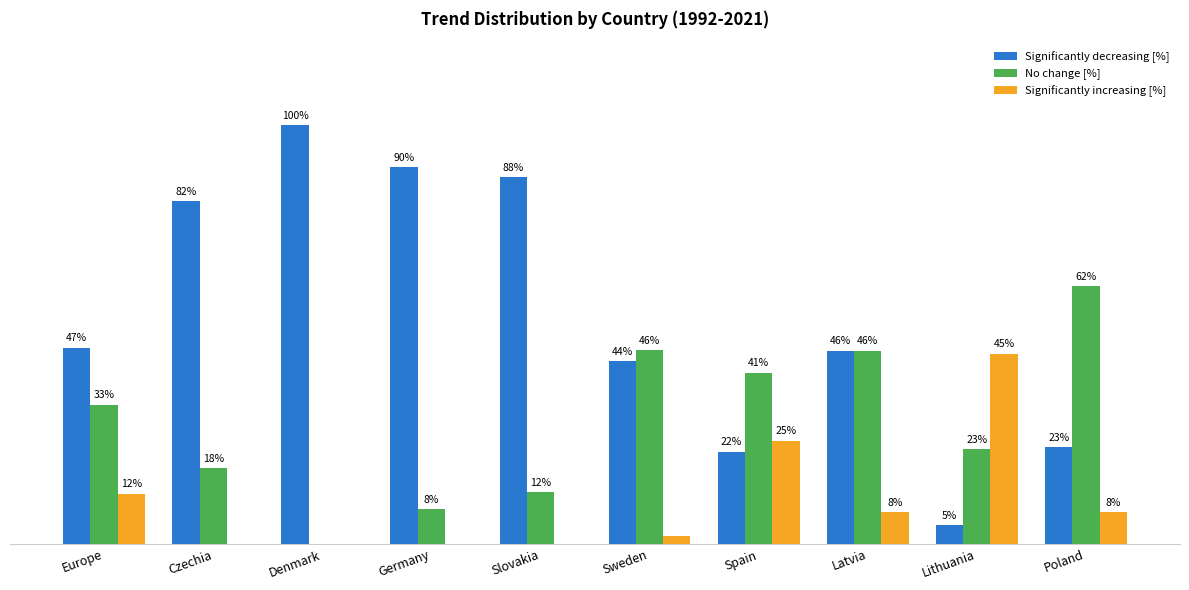

Which series has the largest total across all categories?

Significantly decreasing [%]